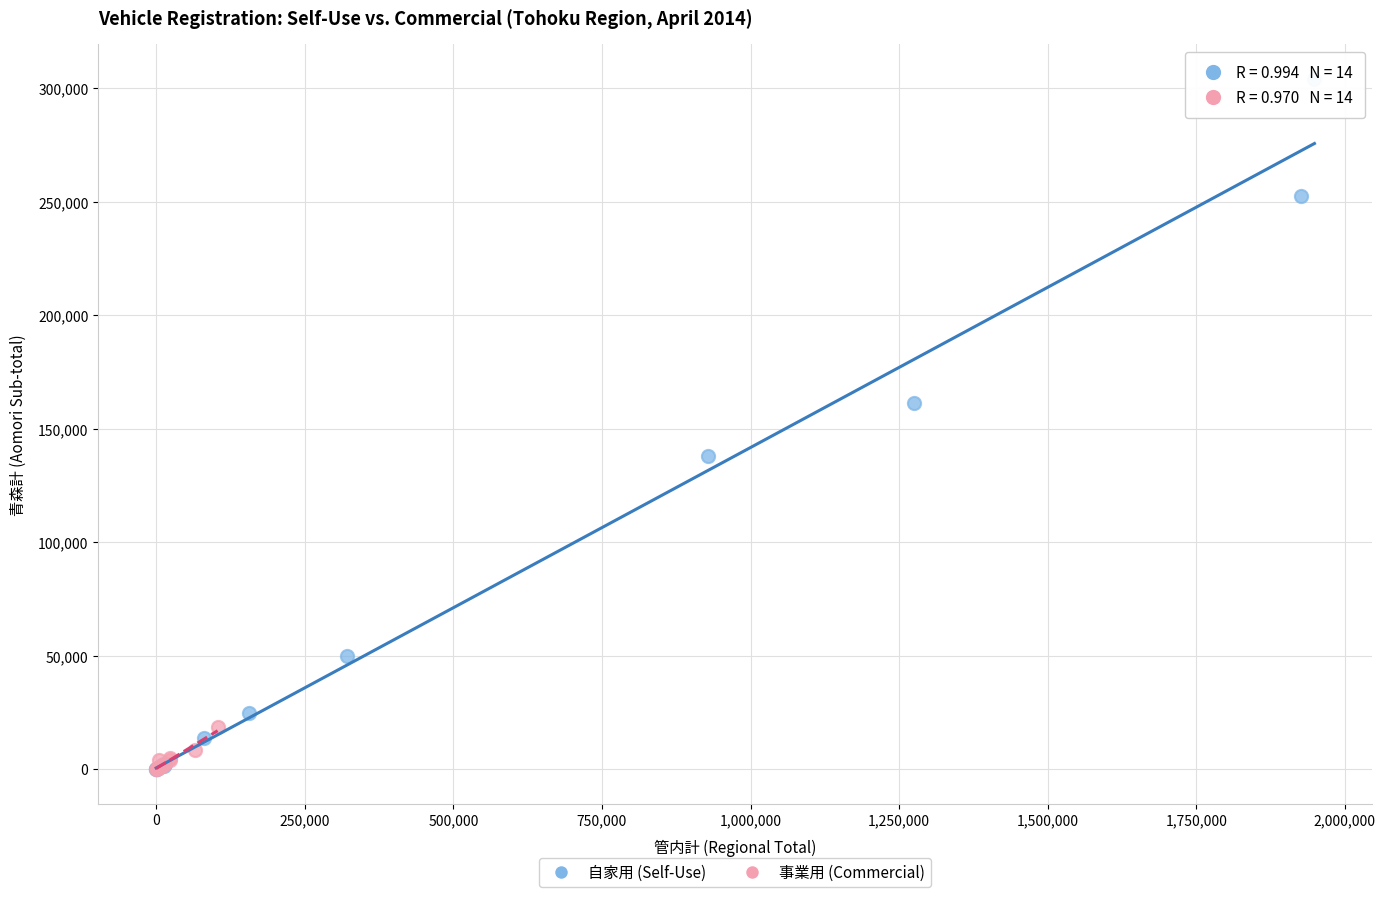

Which series has the largest Y range (max minus min)?

自家用 (Self-Use)